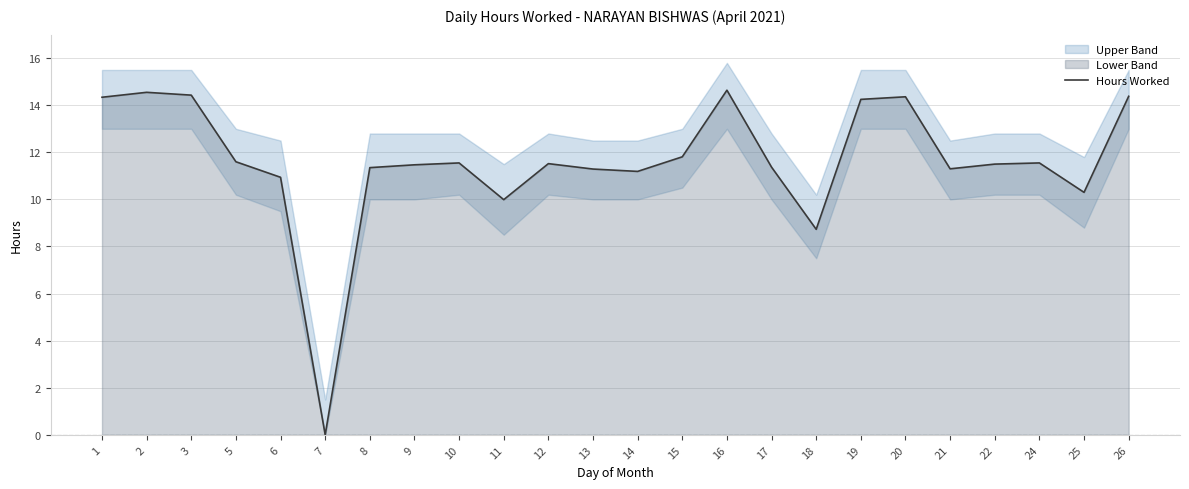

At which category does the data reach its first local valley?

7